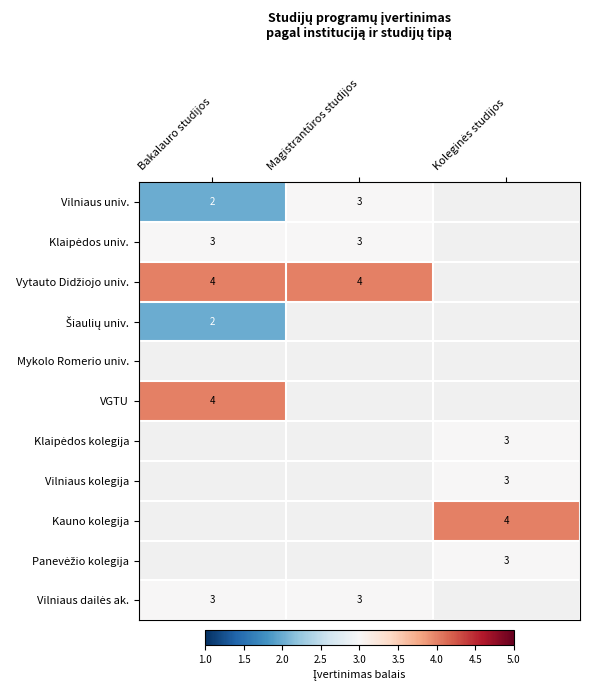

The value of Vilniaus univ. at Bakalauro studijos is 3. True or false?

False